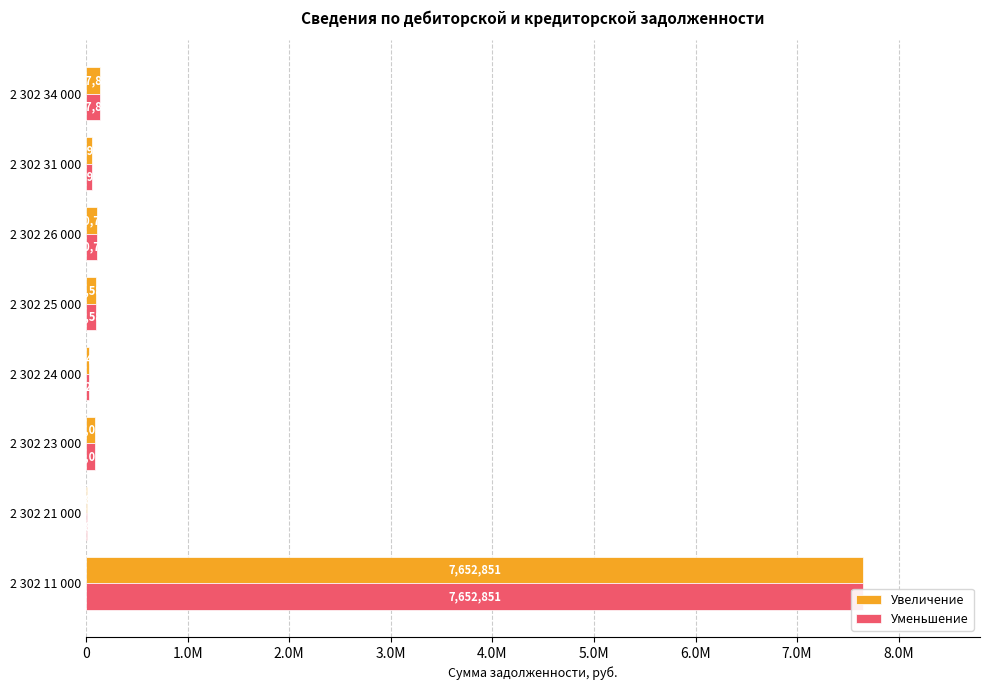

Reading left to right, what are all the values shown in this chart?

Увеличение: 7652850.8	11829.7	86033.8	26400.0	92581.0	110715.1	55951.1	137866.9
Уменьшение: 7652850.8	11829.7	86033.8	24200.0	92581.0	110715.1	55951.1	137866.9